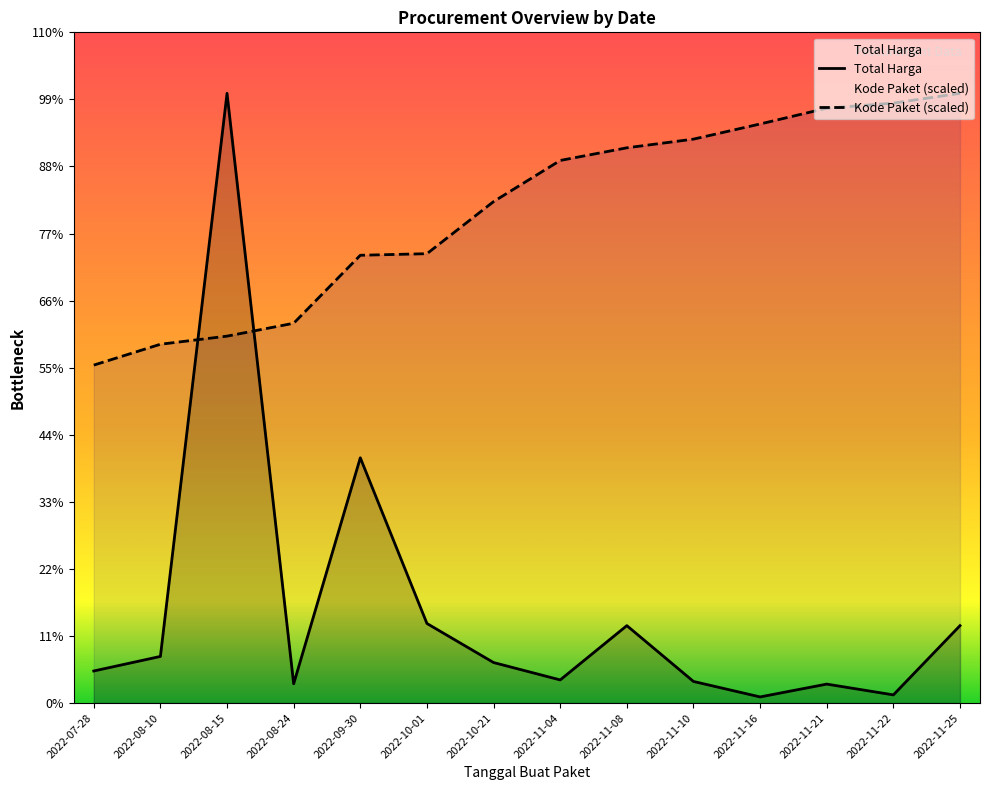

How many values in the Total Harga series are below 25200000?

7